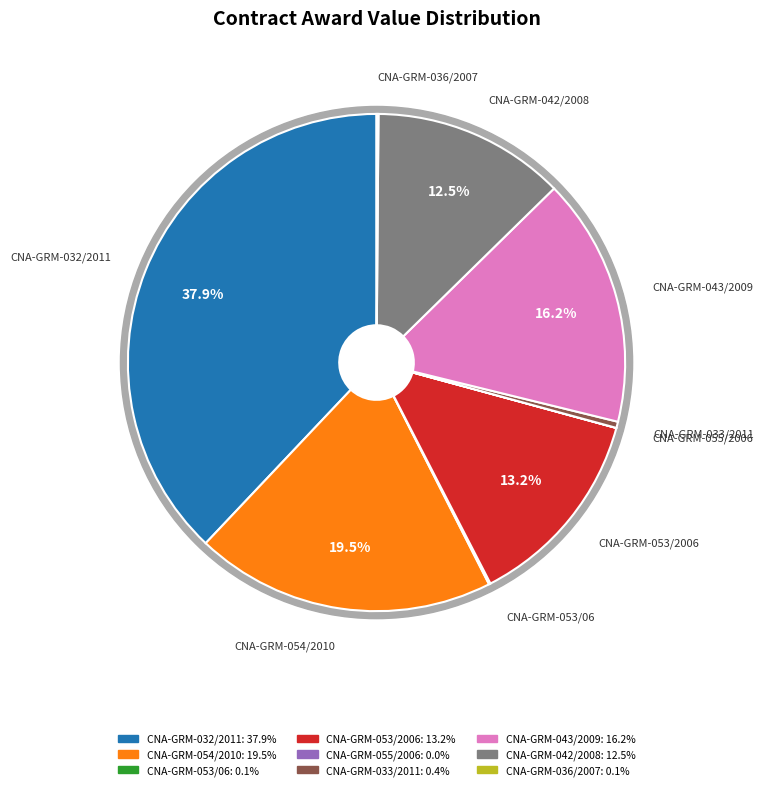

What is the total percentage of CNA-GRM-055/2006 and CNA-GRM-053/06?

0.1%